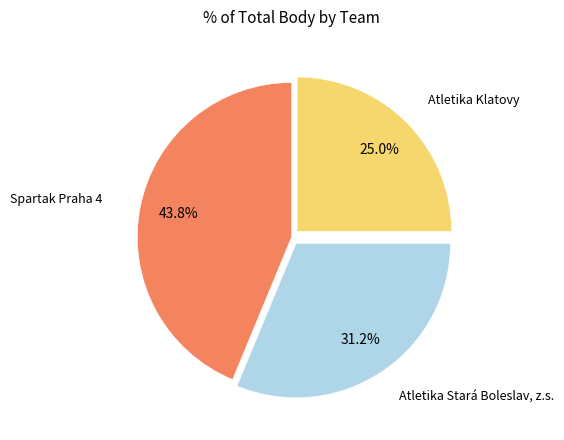

Does any single category account for the majority?

No